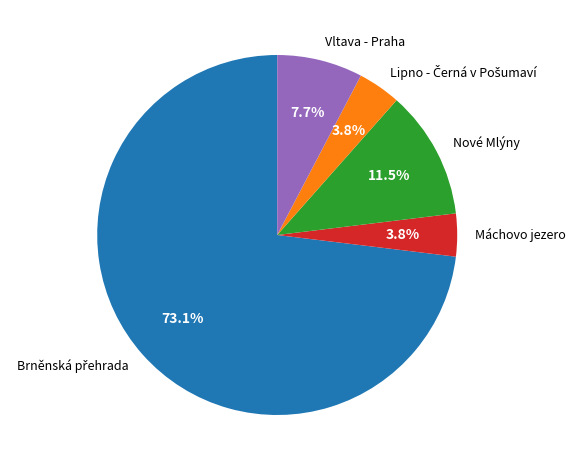

What is the ratio of the value at Máchovo jezero to the value at Vltava - Praha?

0.5